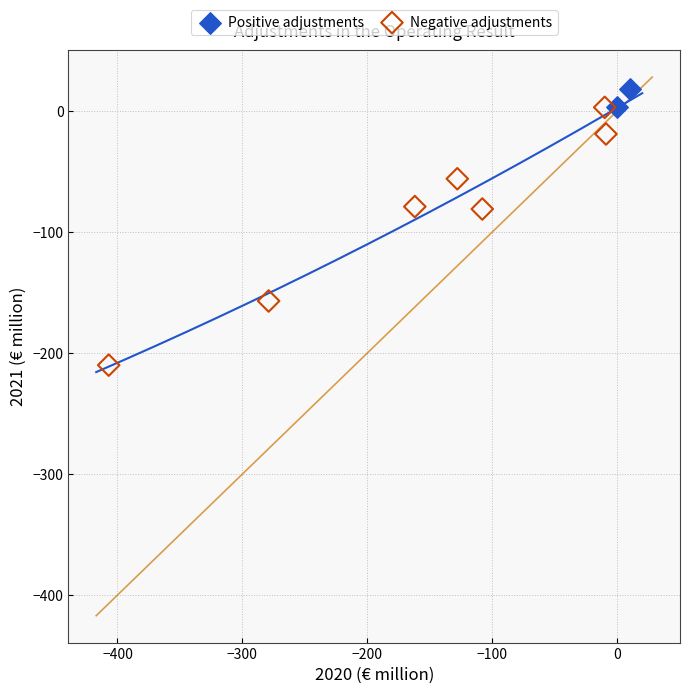

Which series has the largest Y range (max minus min)?

Negative adjustments